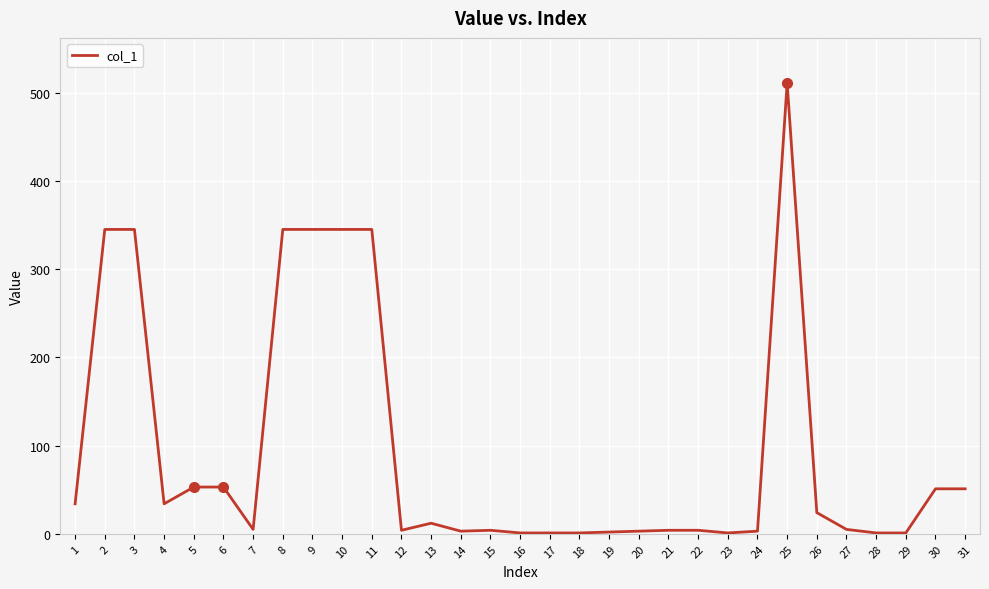

Is it true that the value at 5 is 53?

True